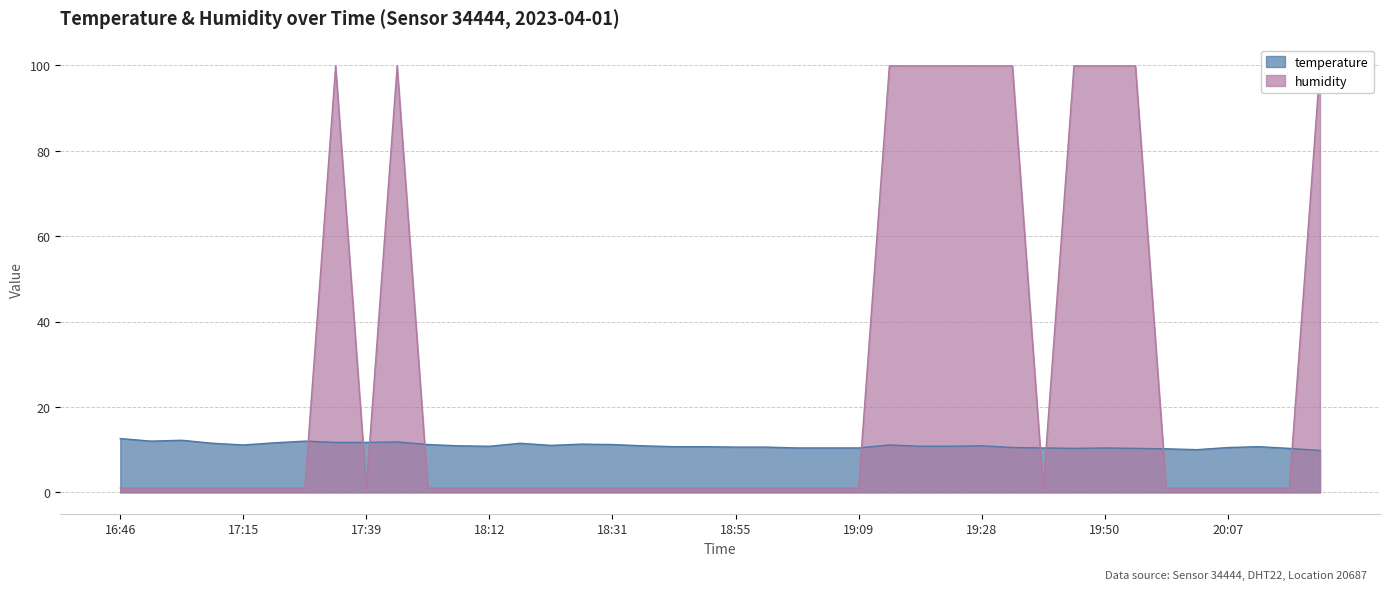

What are all the series names shown in the legend?

temperature, humidity